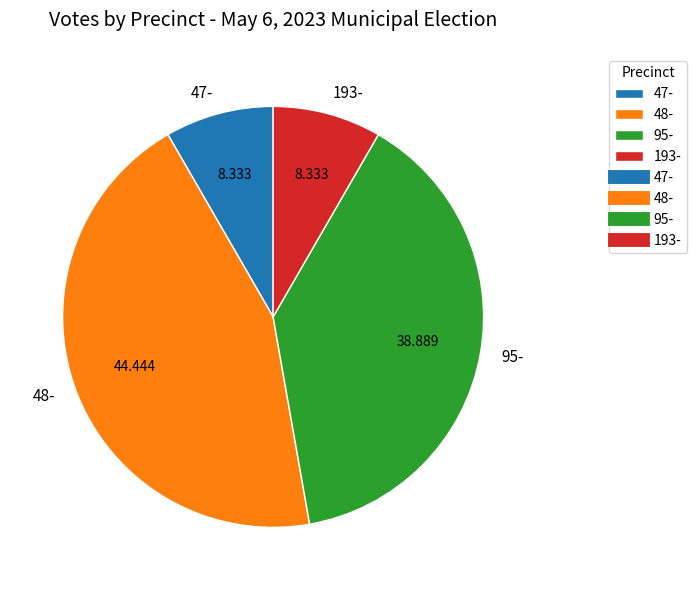

Is 47- the majority of the pie?

No